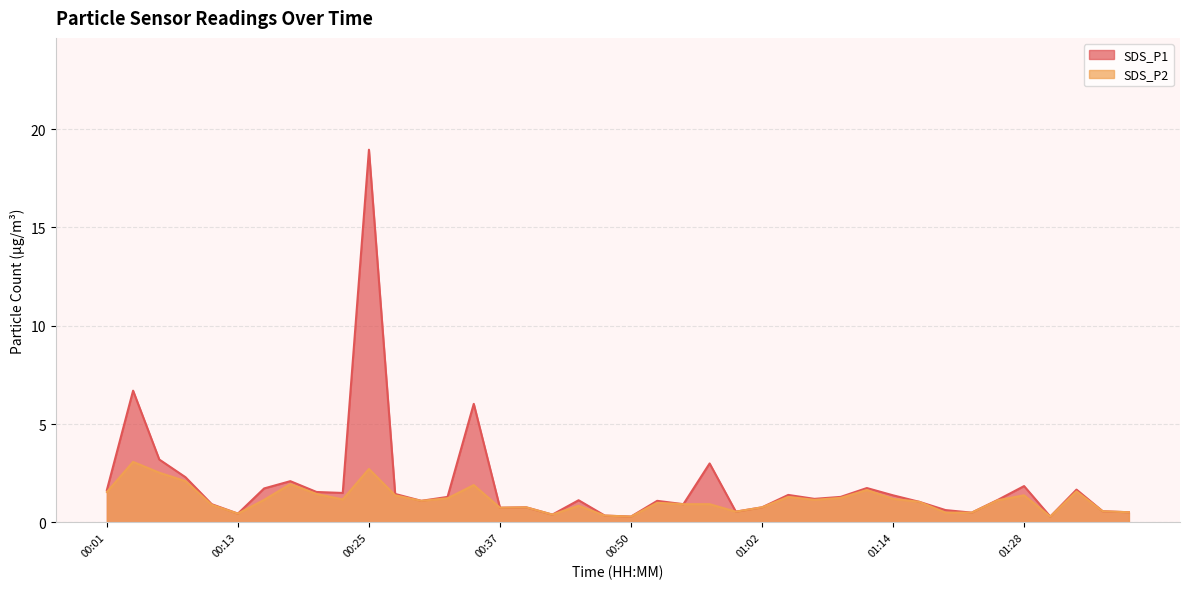

Rank the series by their maximum value, from lowest to highest.

SDS_P2, SDS_P1